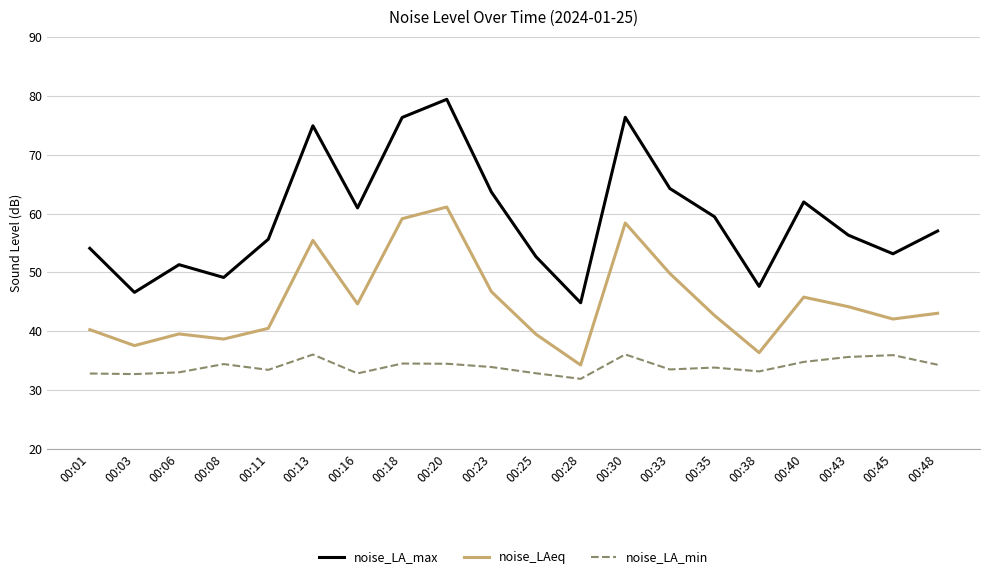

True or false: noise_LA_max and noise_LA_min intersect in this chart.

False